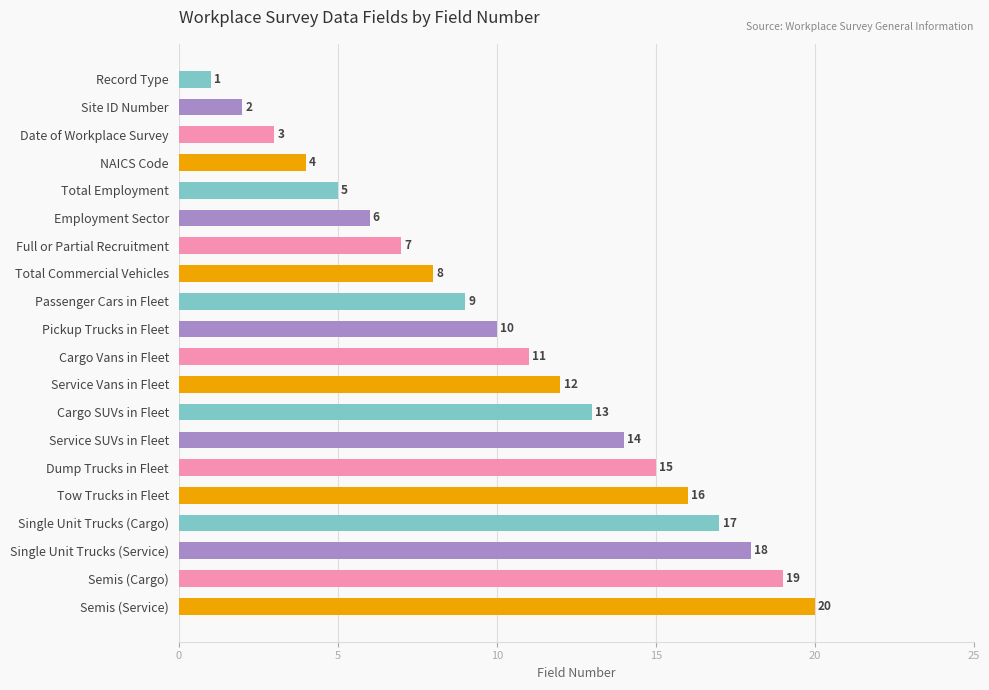

Is it true that the value at Service SUVs in Fleet is 14?

True